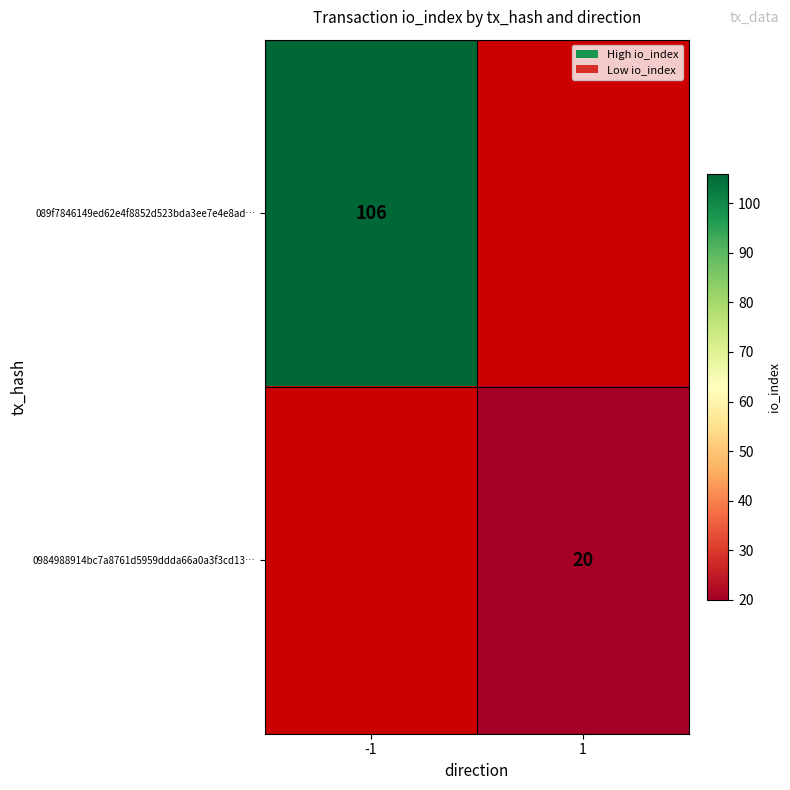

Is it true that 089f7846149ed62e4f8852d523bda3ee7e4e8ad… equals 58.3 at -1?

False